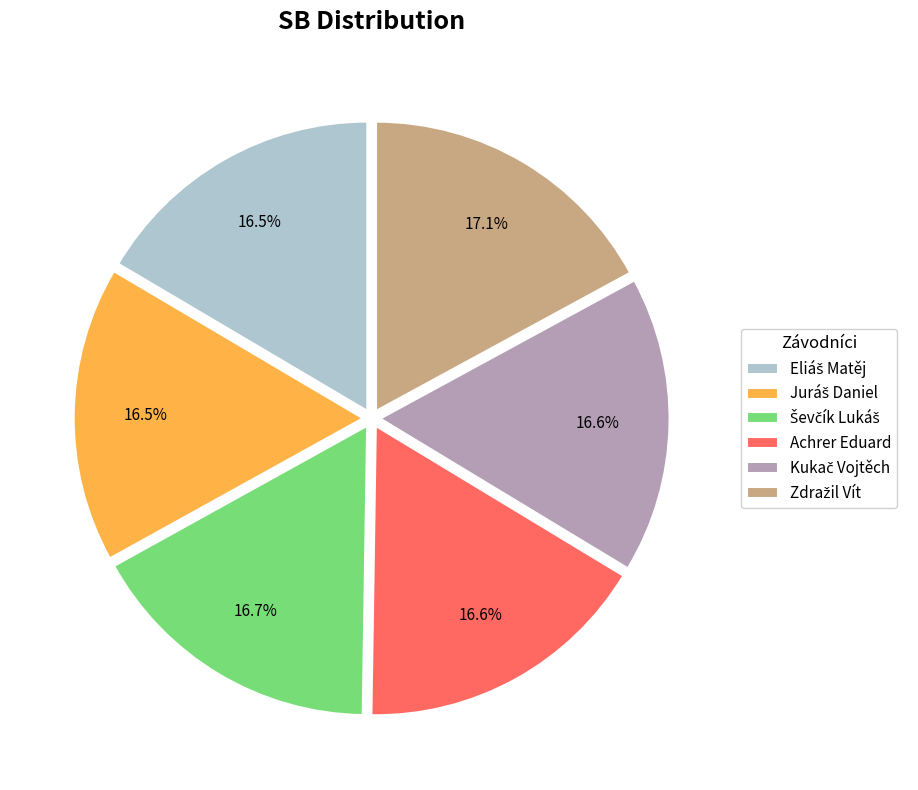

What percentage is NOT represented by Achrer Eduard?

83.4%